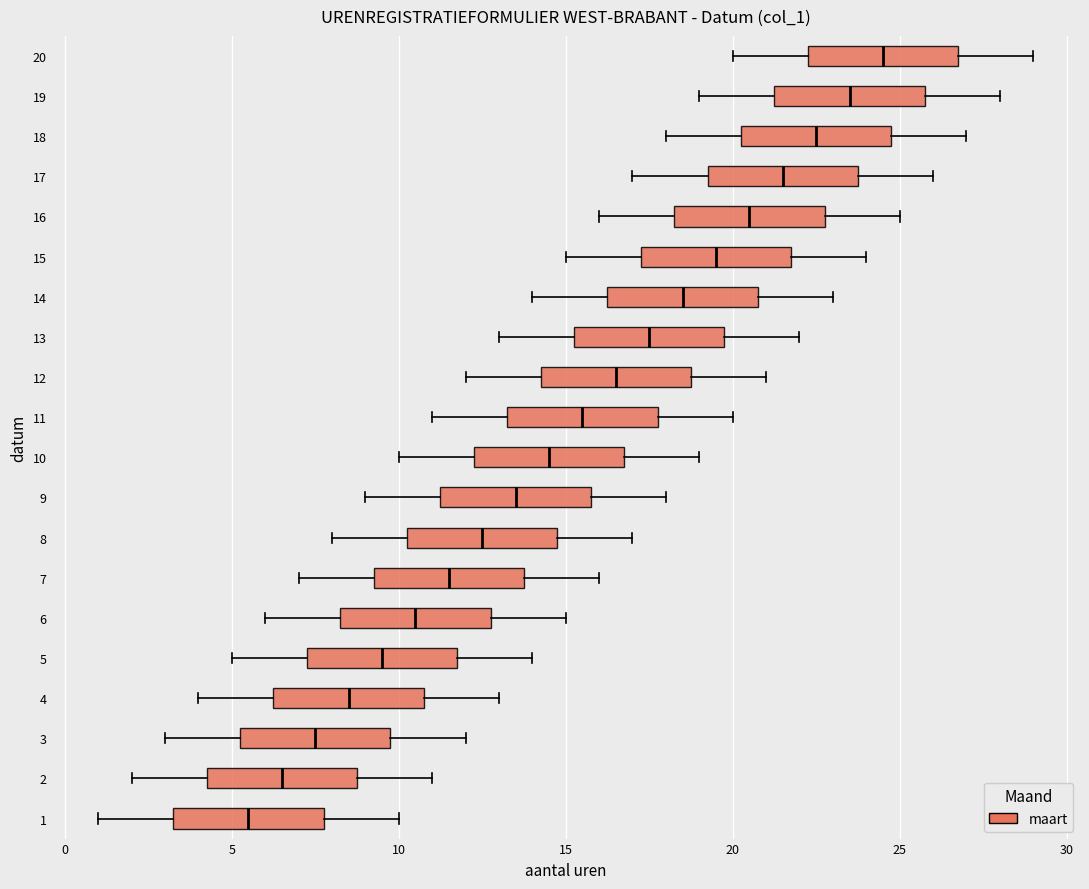

Which box's median line is the furthest to the left?

1